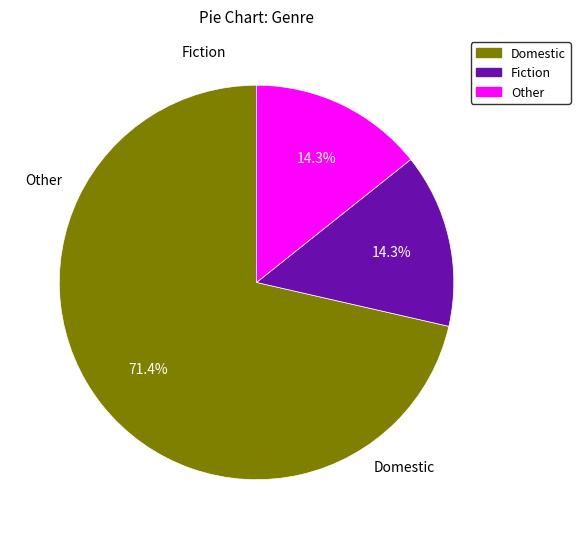

What is the ratio of the value at Domestic to the value at Fiction?

5.0